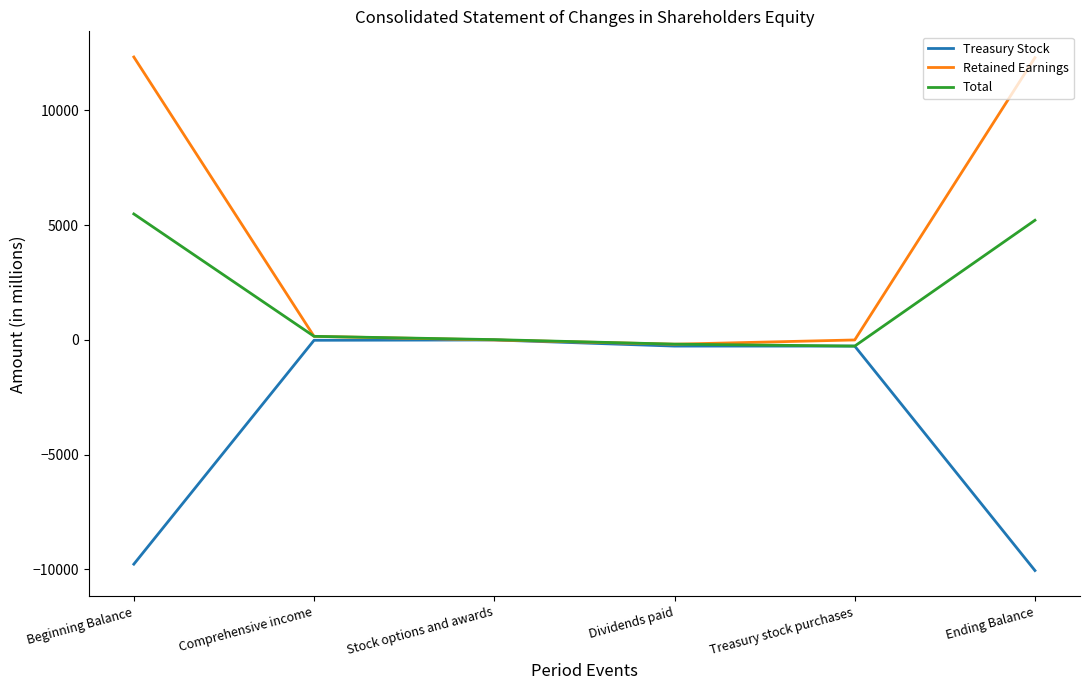

Where is Total nearest to the value 2612?

Comprehensive income